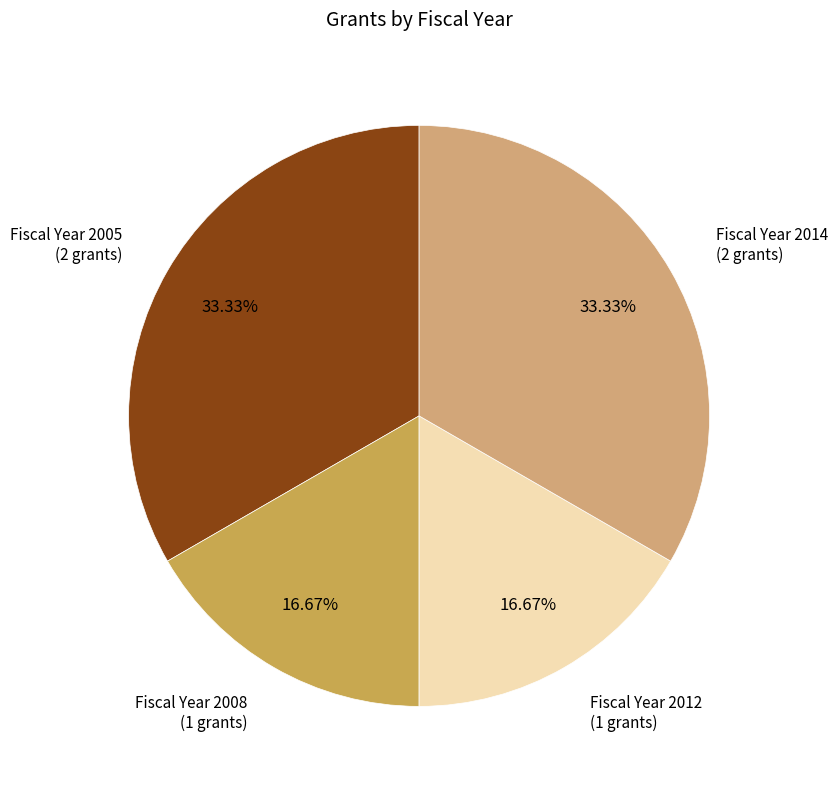

Does any single category account for the majority?

No